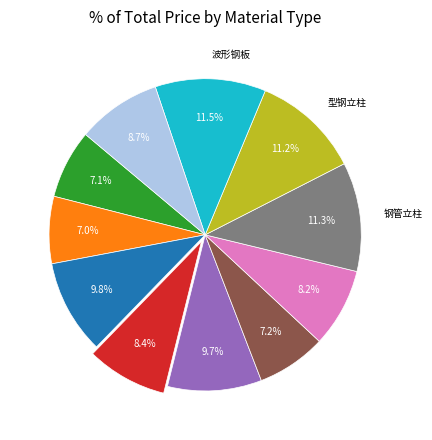

How many segments does this pie chart have?

11